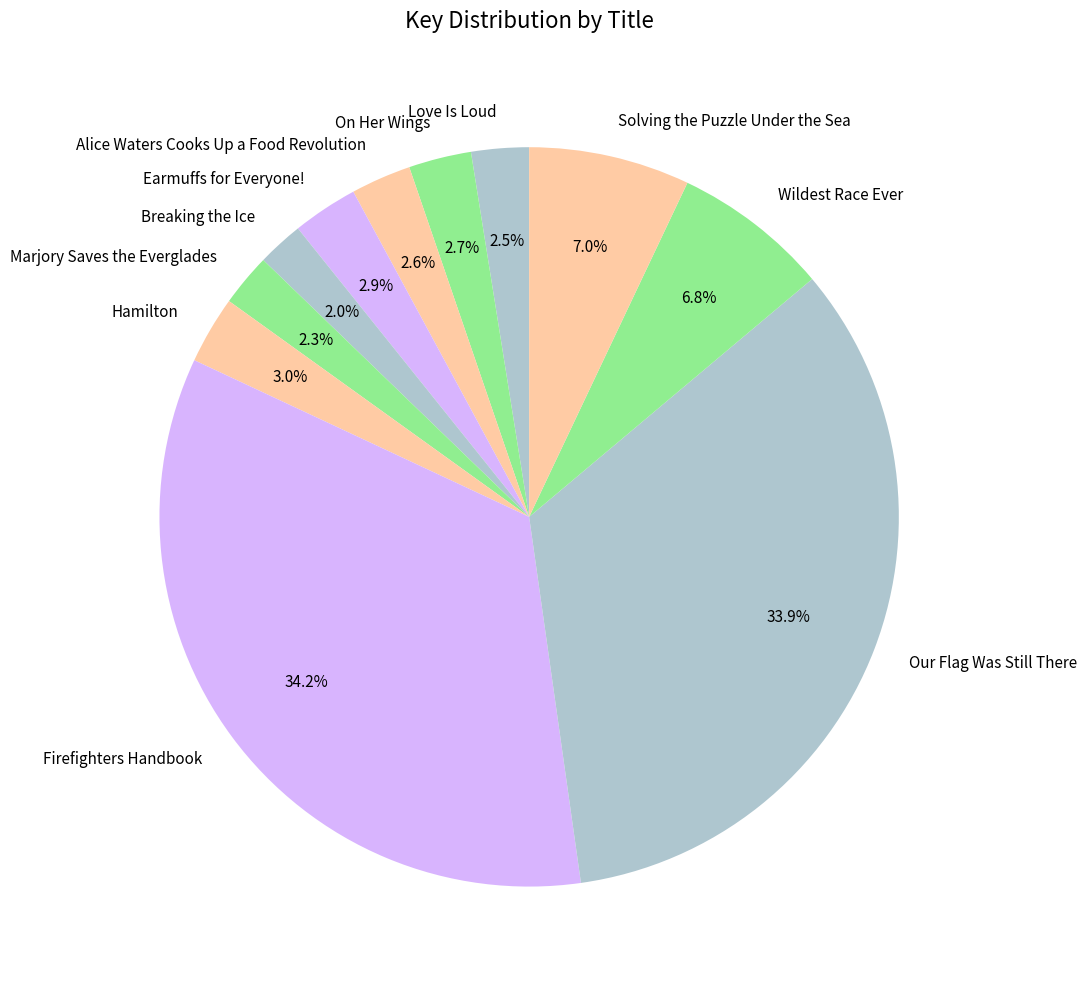

How many segments does this pie chart have?

11